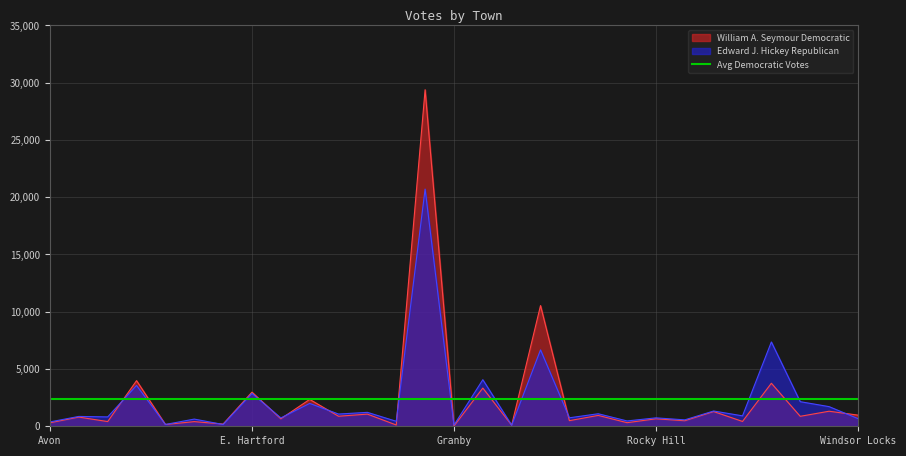

The value of Edward J. Hickey Republican at S. Windsor is 561. True or false?

True